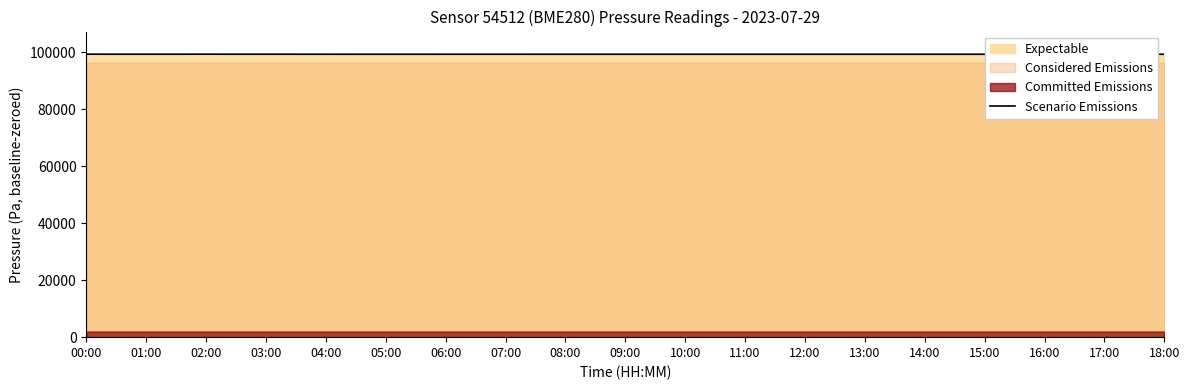

What is the difference between the maximum and minimum values?

23.1